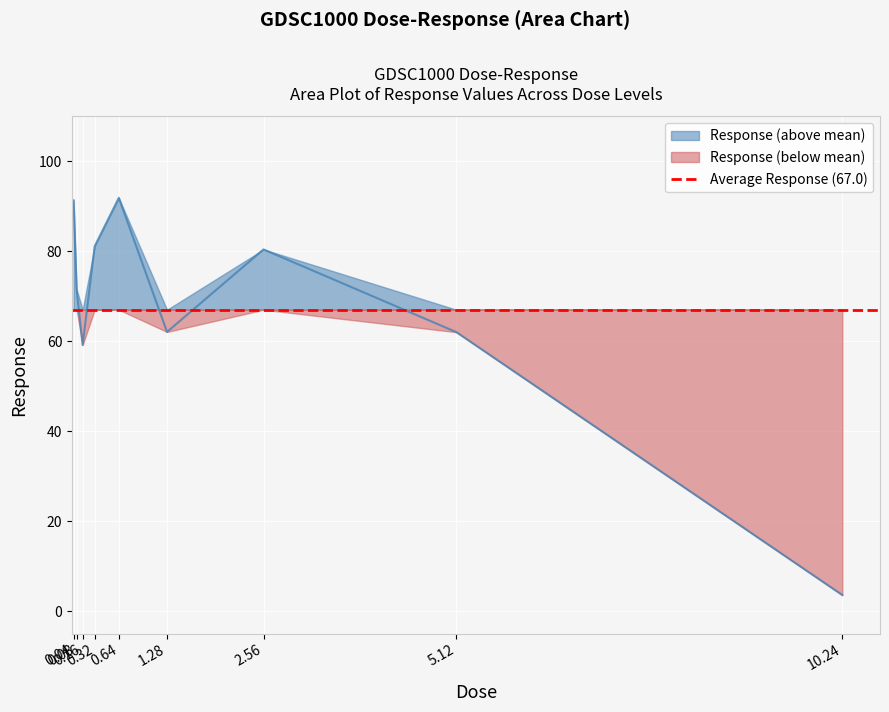

Is it true that the value at 10.24 is 5.9?

False